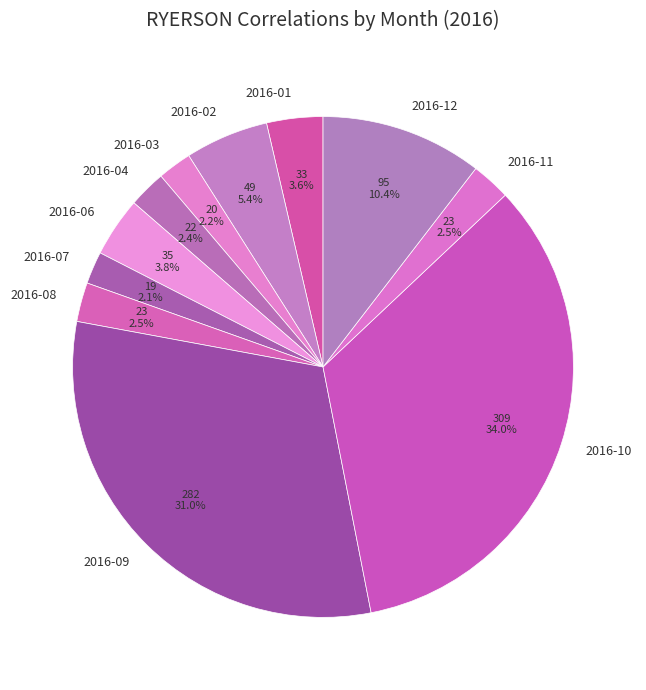

What is the largest slice in the pie chart?

2016-10